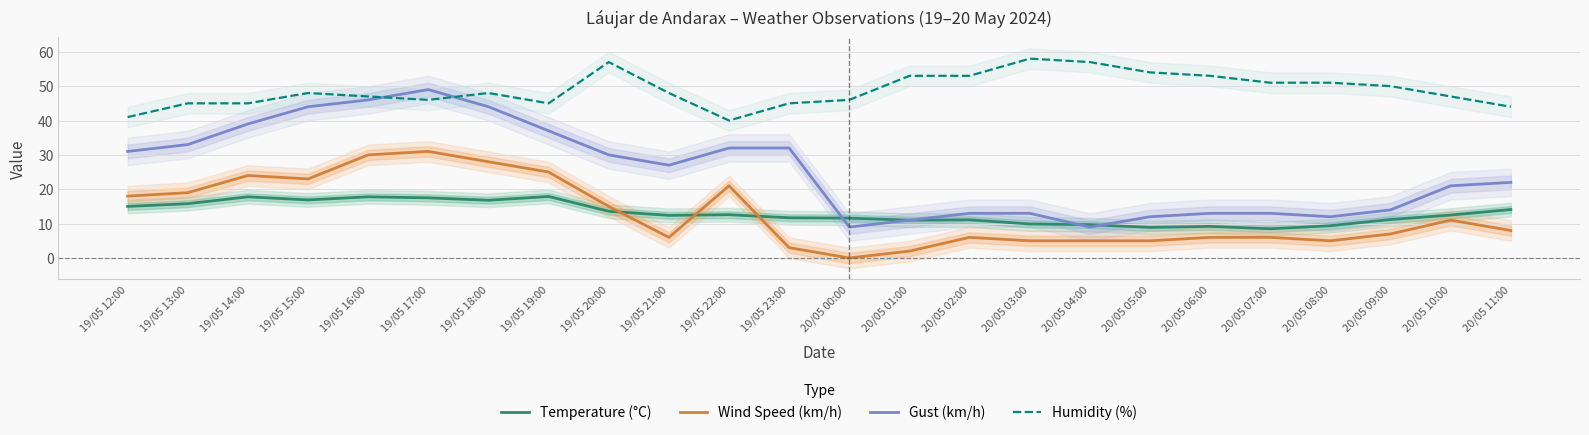

Rank the series by their maximum value, from highest to lowest.

Humidity (%), Gust (km/h), Wind Speed (km/h), Temperature (°C)